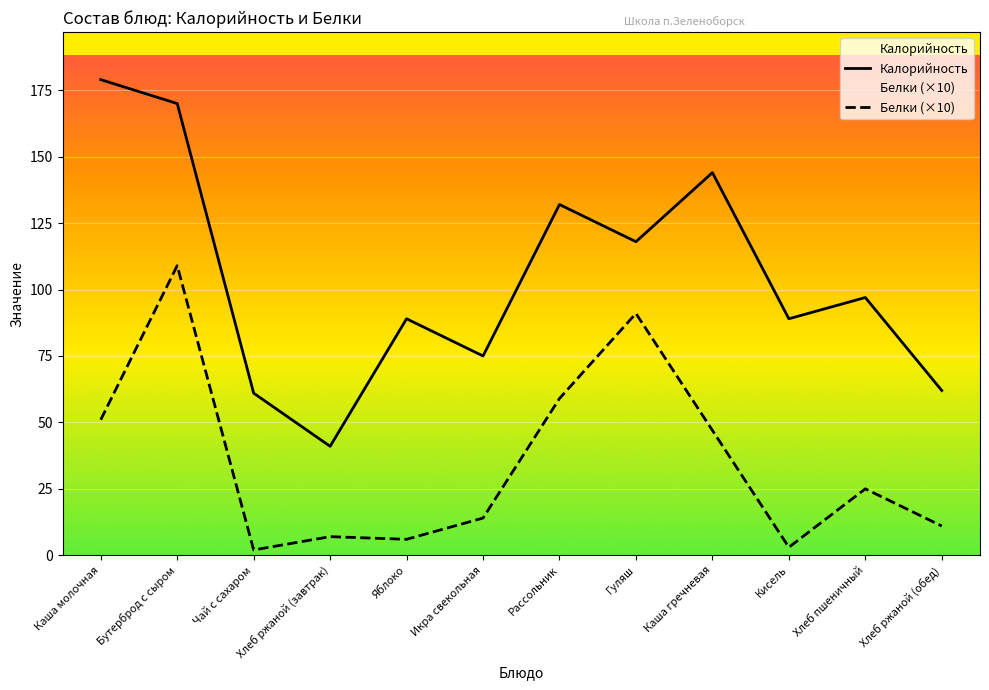

Where is the first local maximum for Калорийность?

Яблоко